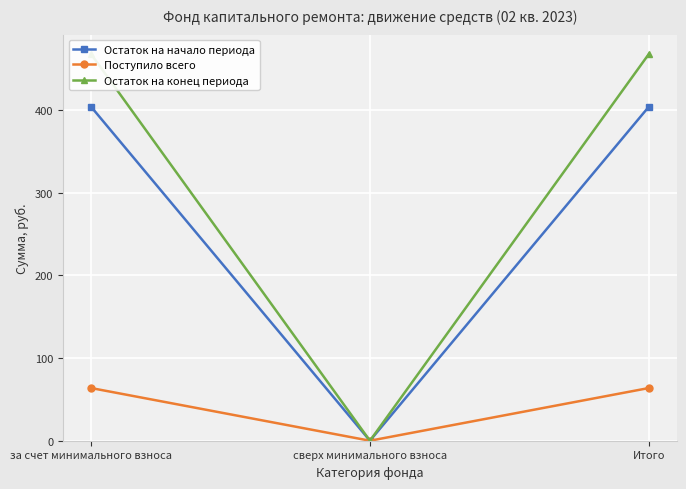

Reading left to right, transcribe all the data shown in this chart.

Остаток на начало периода: за счет минимального взноса=404.2	сверх минимального взноса=0.0	Итого=404.2
Поступило всего: за счет минимального взноса=63.8	сверх минимального взноса=0.0	Итого=63.8
Остаток на конец периода: за счет минимального взноса=467.9	сверх минимального взноса=0.0	Итого=467.9